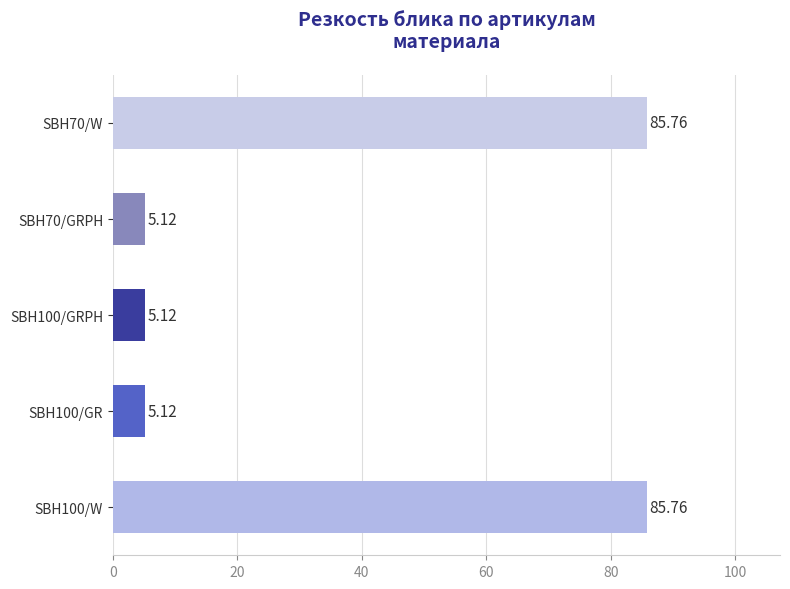

What is the sum of all values?

186.9